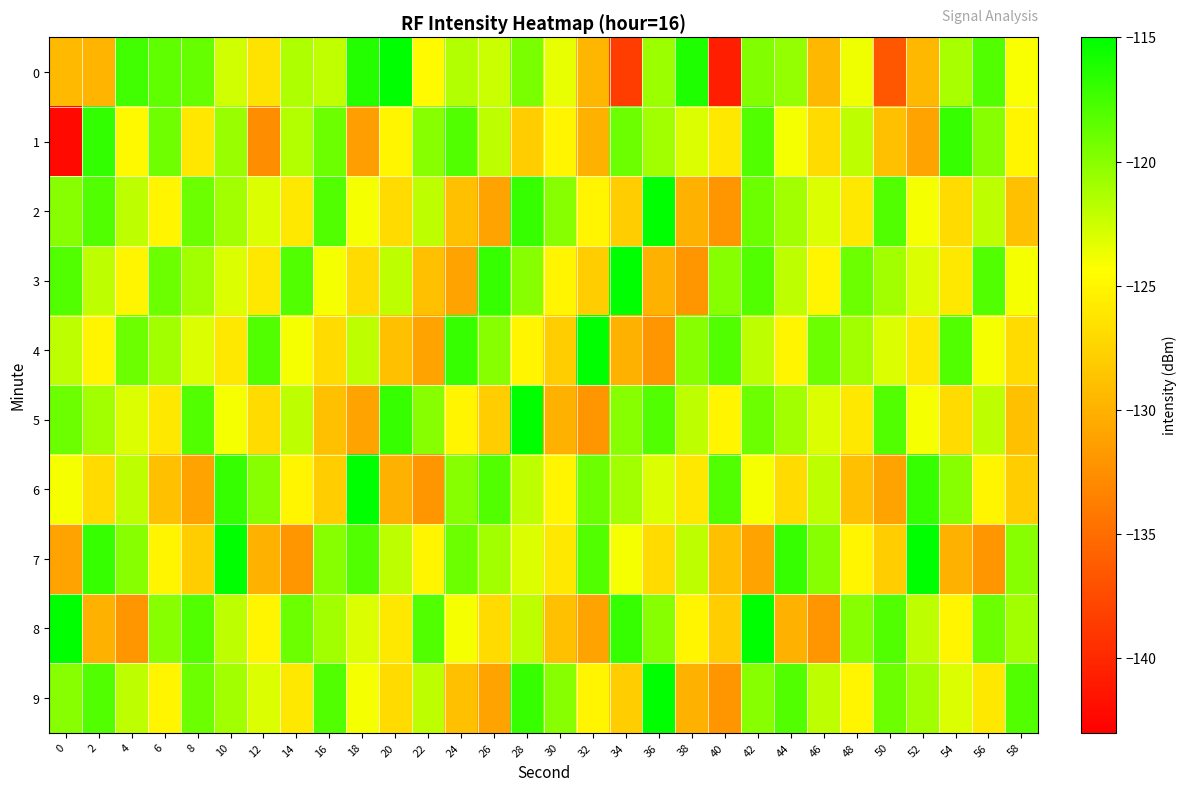

How many categories are shown in the chart?

30